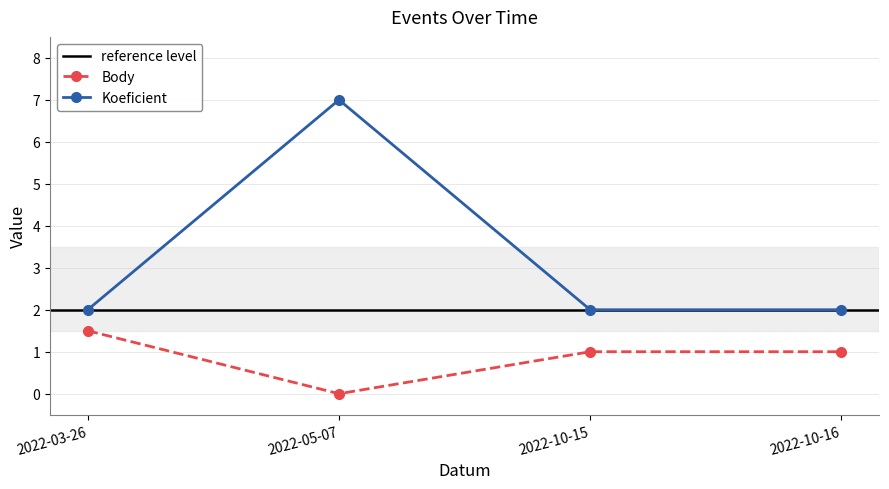

What is the average value of the Body series?

0.9